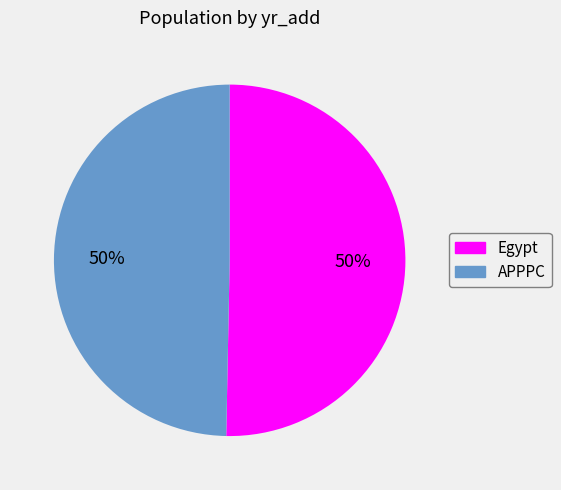

Is the sum of Egypt and APPPC greater than half?

Yes